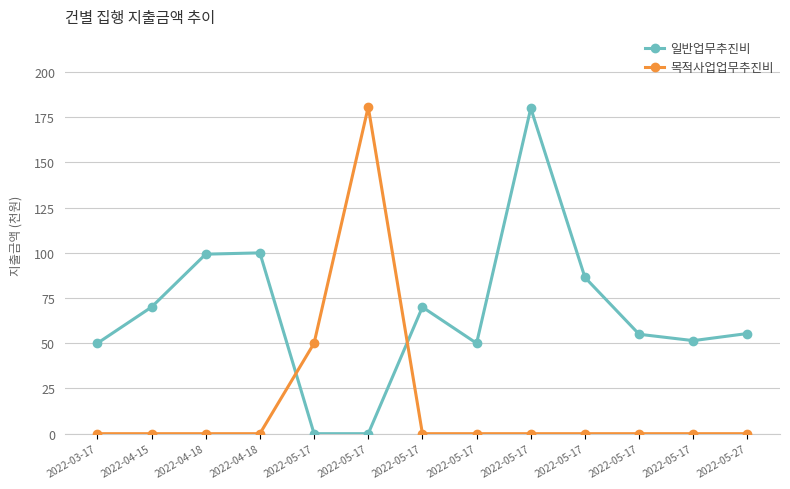

What is the sum of all 일반업무추진비 values?

867.5